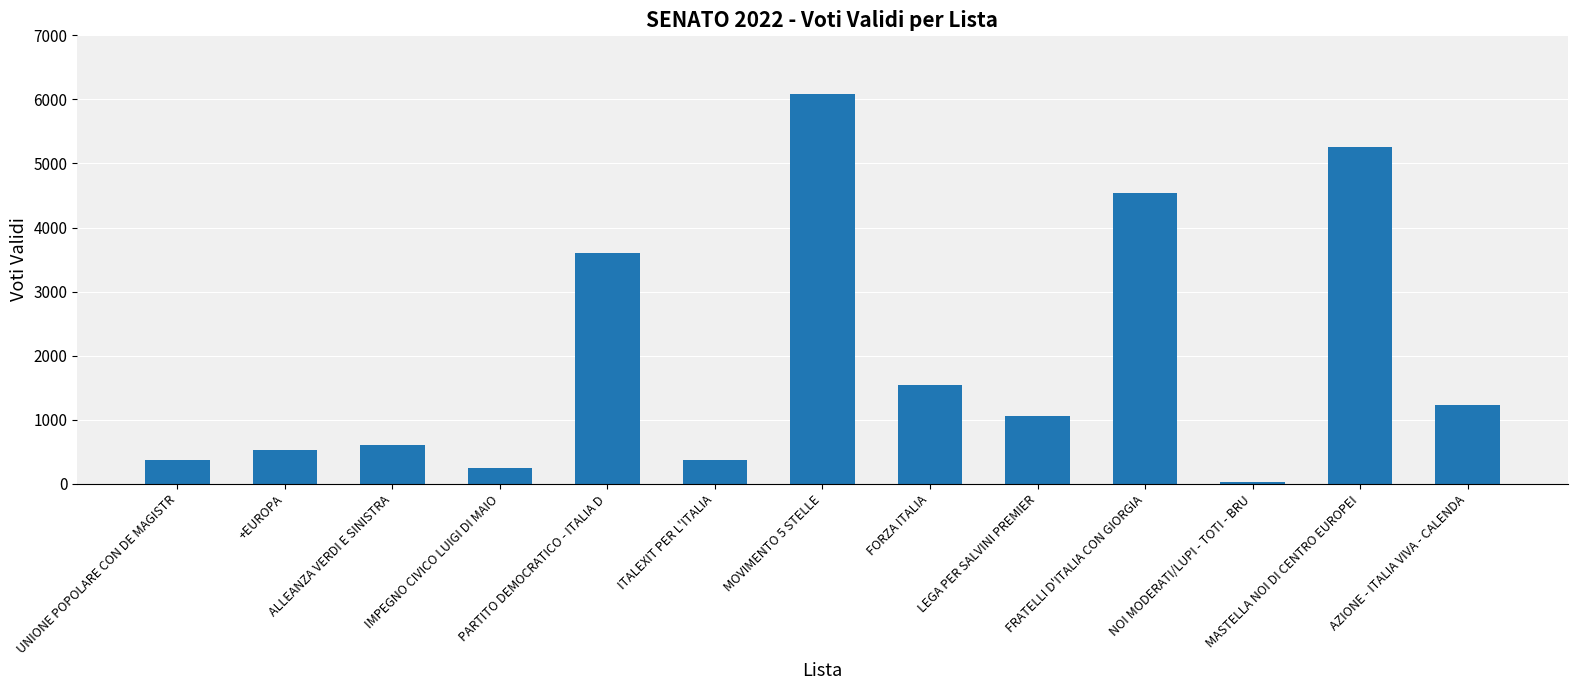

What is the difference between the maximum and minimum values?

6067